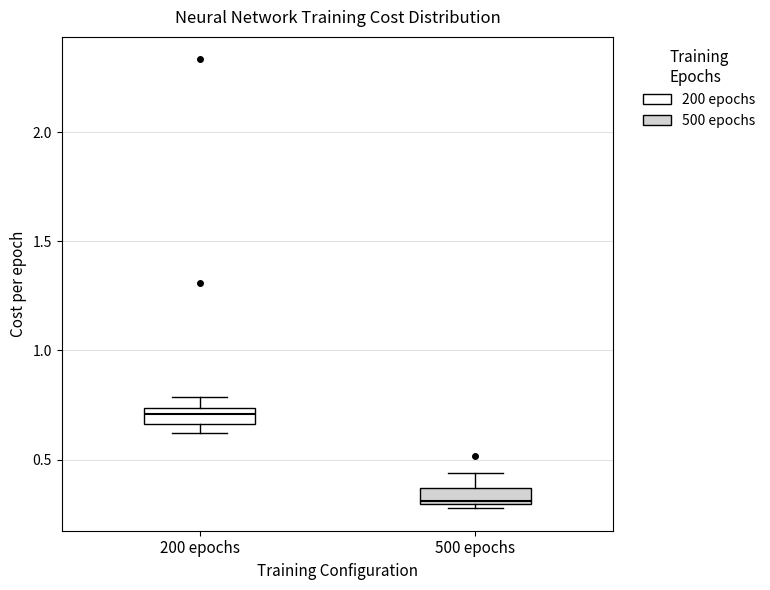

Where is the lower edge of the box for 200 epochs on the y-axis? The values are not printed on the chart, so give them approximately, as read against the axis.

0.65